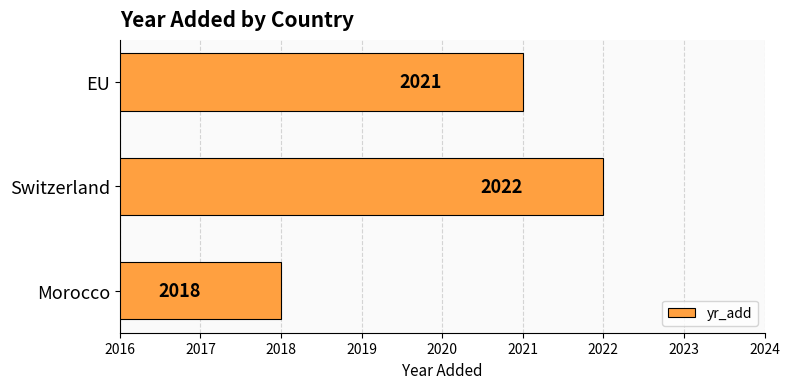

Reading bottom to top, extract all data points from this chart.

Morocco=2018	Switzerland=2022	EU=2021